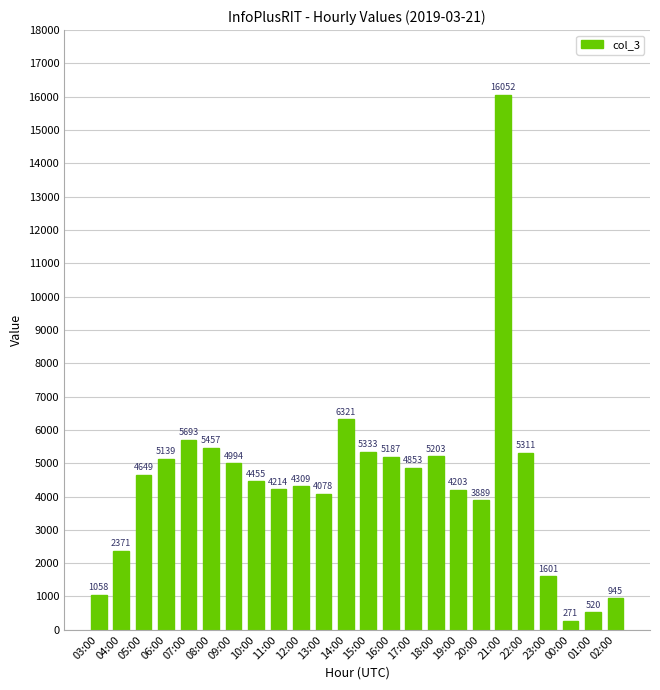

What is the label of the 5th bar from the right?

22:00